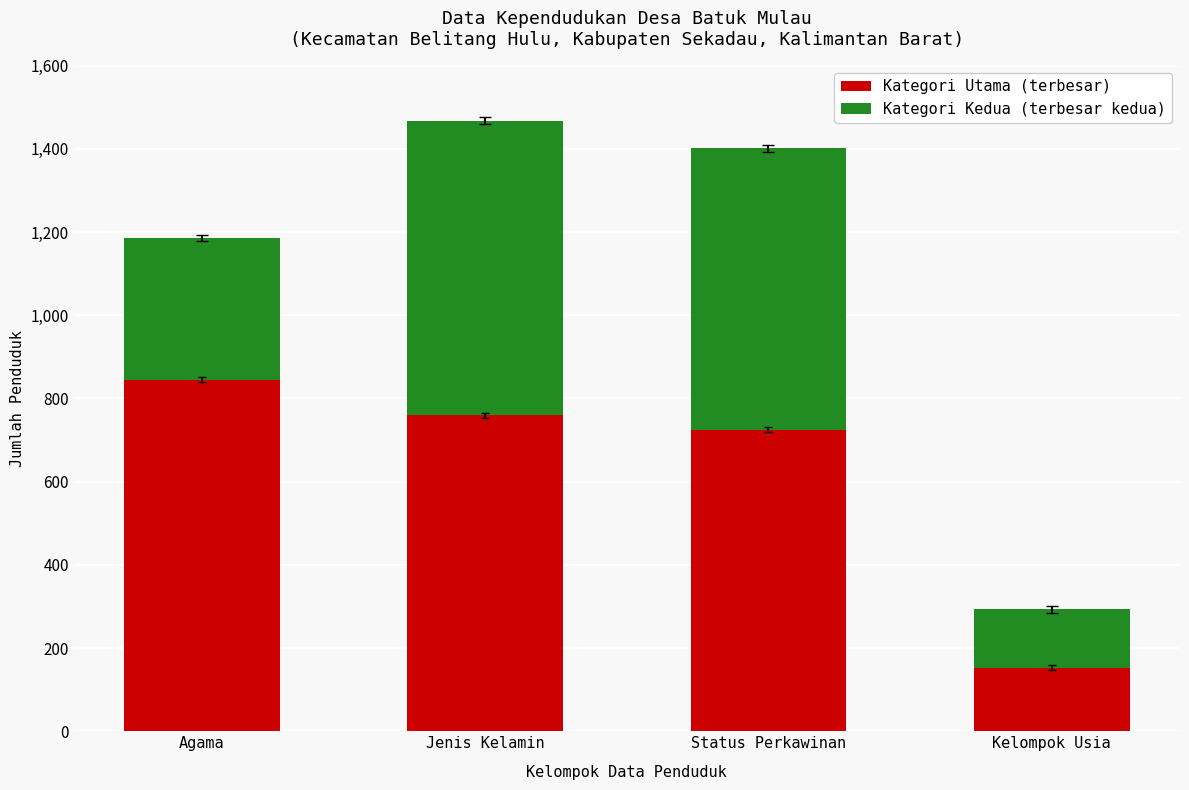

What is the total value across all series at Status Perkawinan?

1401